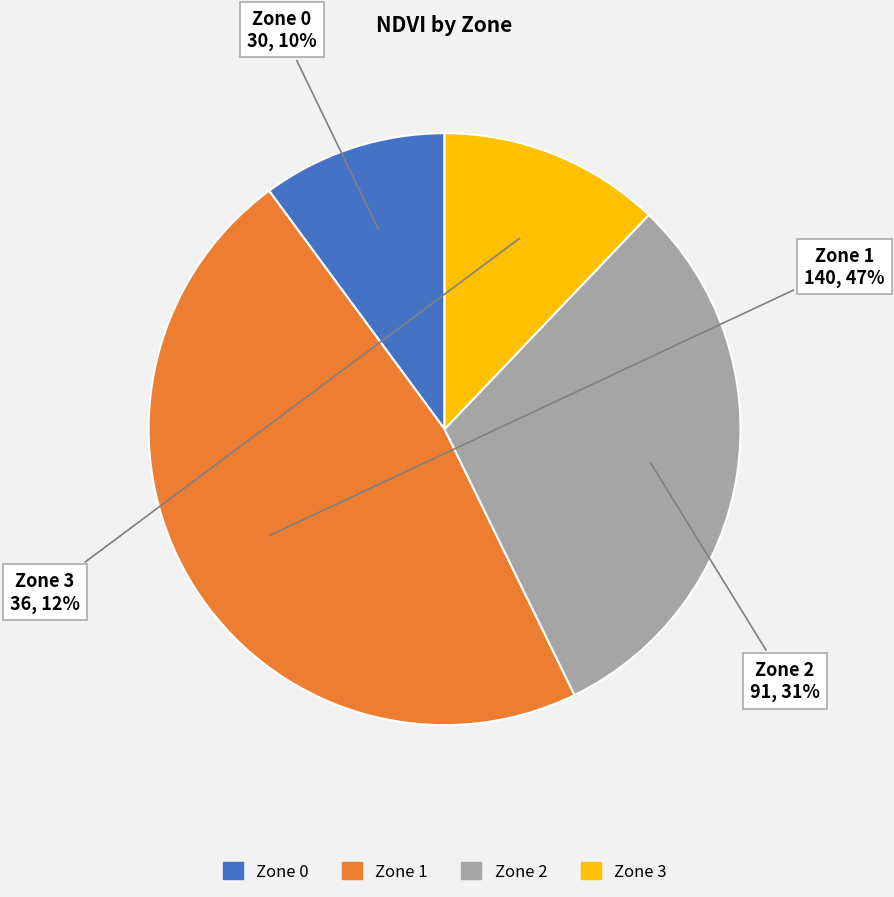

Is the sum of Zone 3 and Zone 0 greater than half?

No